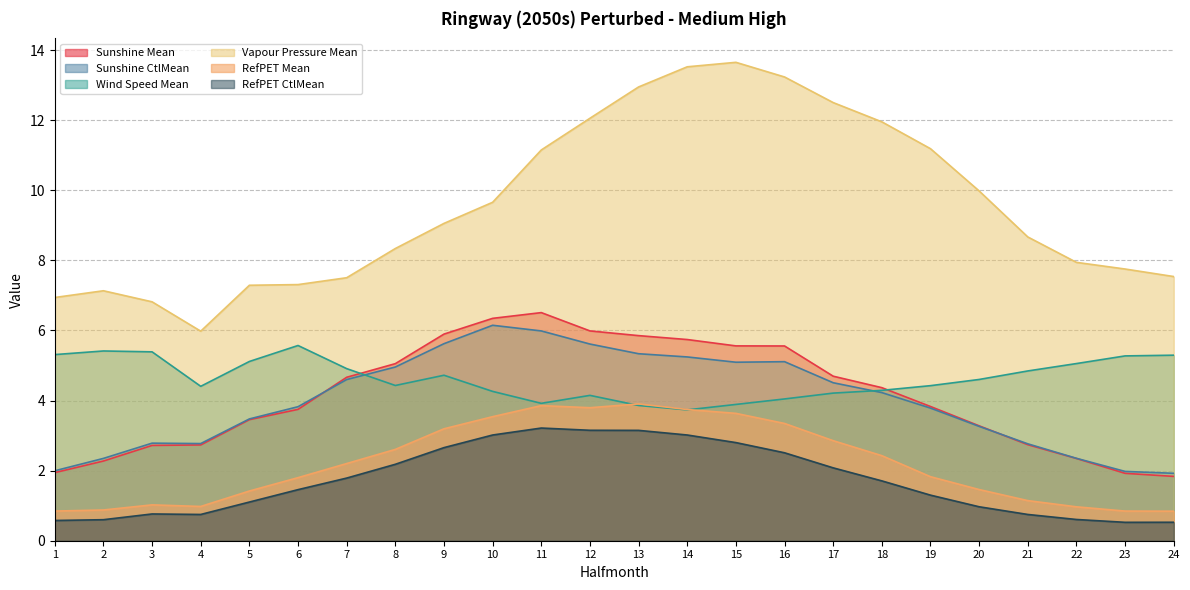

What is the total value across all series at 1?

17.6